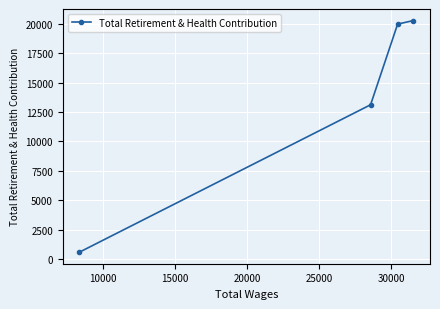

Reading right to left, list all the values displayed in this chart.

20259	19959	13112	601